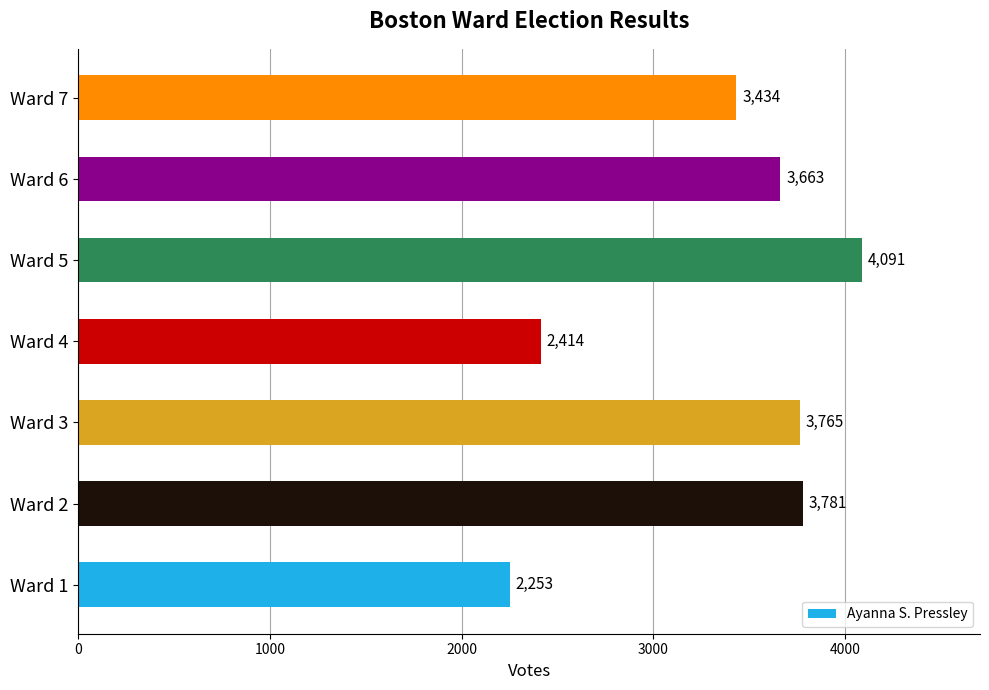

What is the sum of all values?

23401